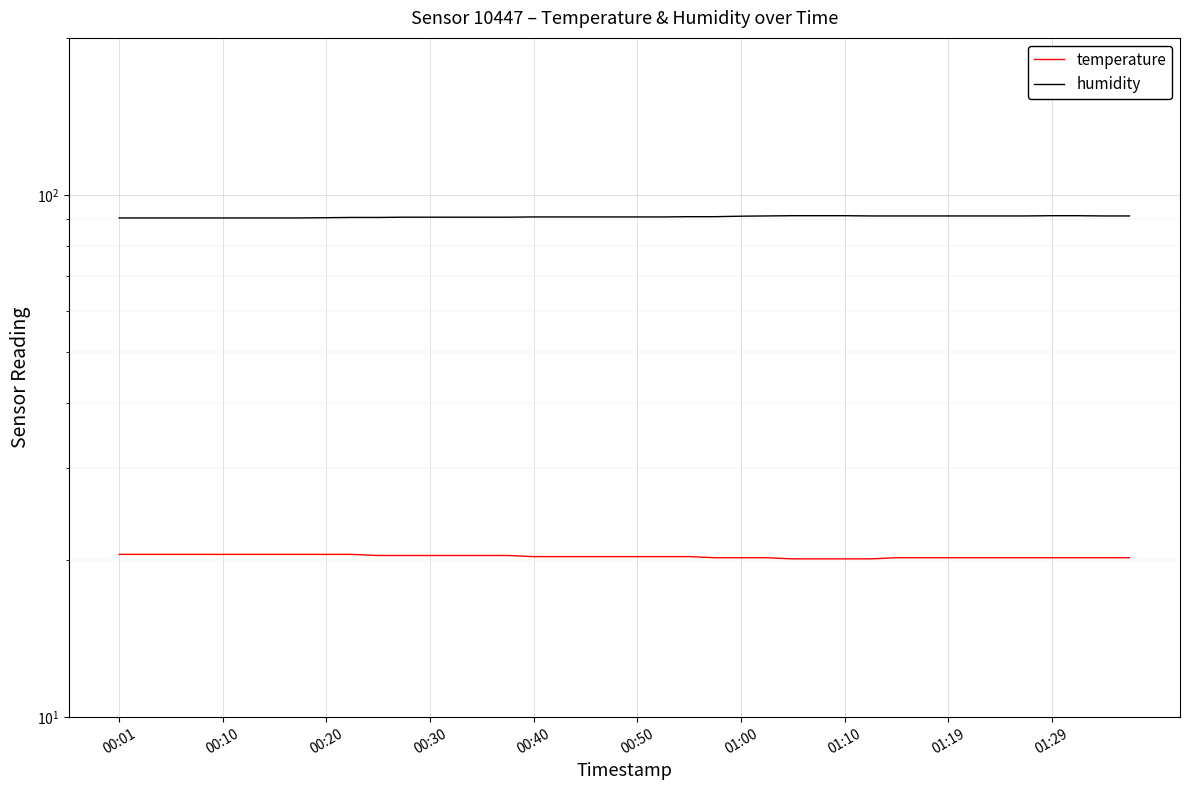

Count the number of data series in this chart.

2